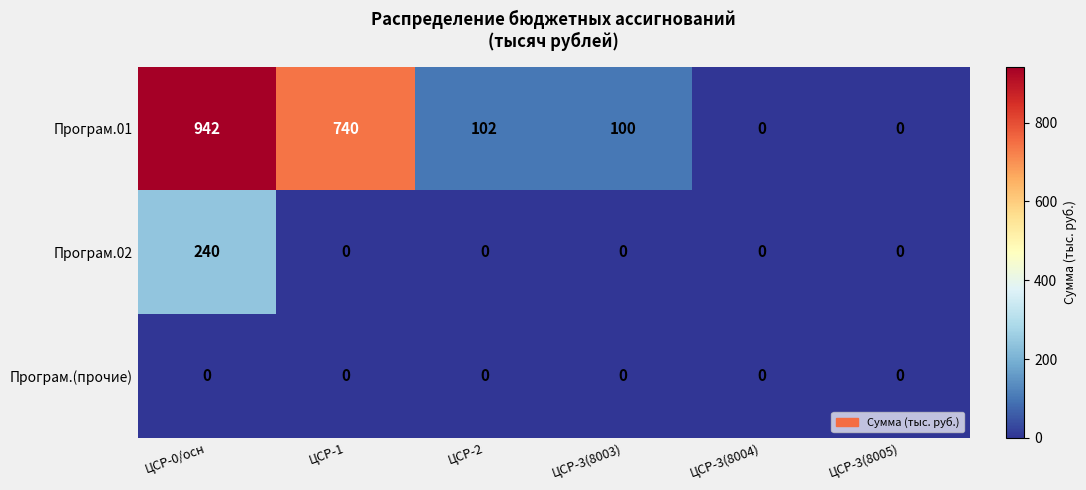

The value of Програм.(прочие) at ЦСР-3(8004) is 0. True or false?

True